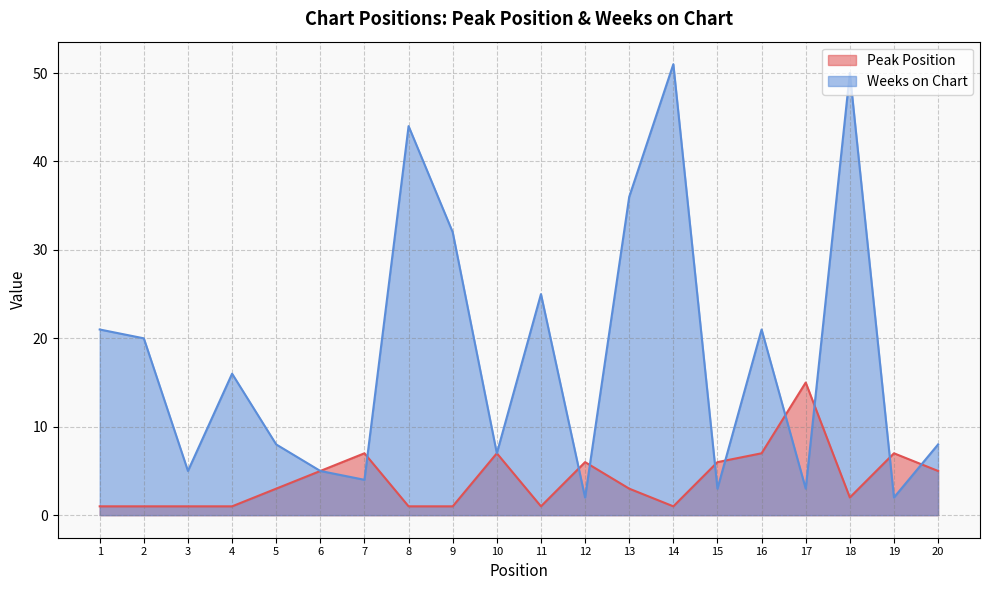

Reading left to right, extract all data points from this chart.

Peak Position: 1	1	1	1	3	5	7	1	1	7	1	6	3	1	6	7	15	2	7	5
Weeks on Chart: 21	20	5	16	8	5	4	44	32	7	25	2	36	51	3	21	3	50	2	8